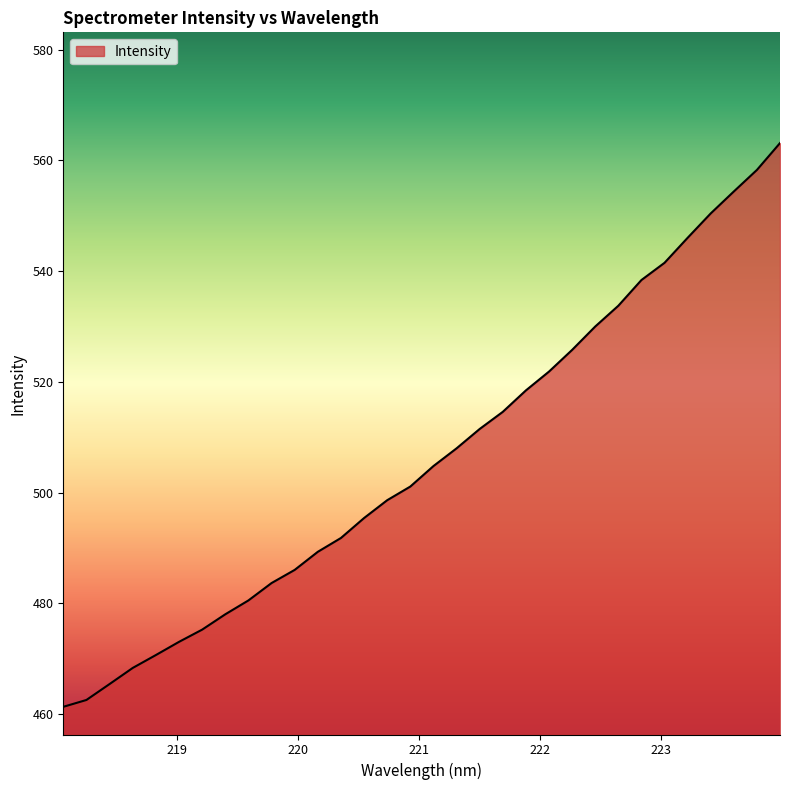

True or false: there are more than 0 points higher than both neighbors.

False